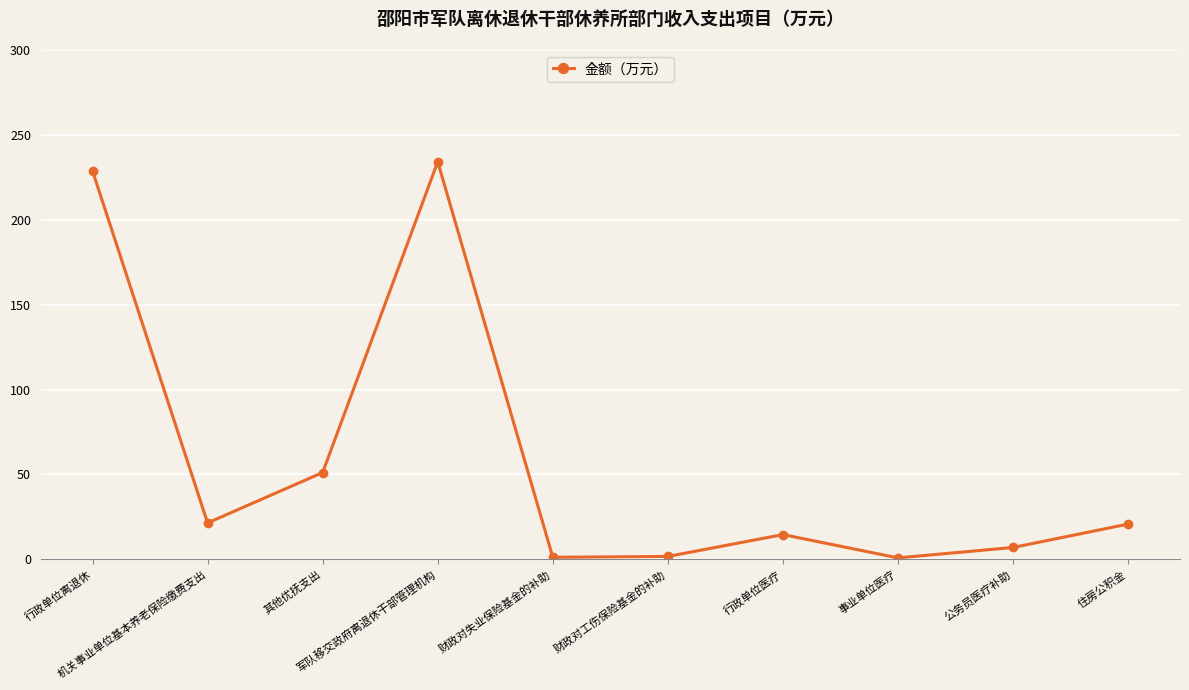

What is the maximum value shown in the chart?

234.2